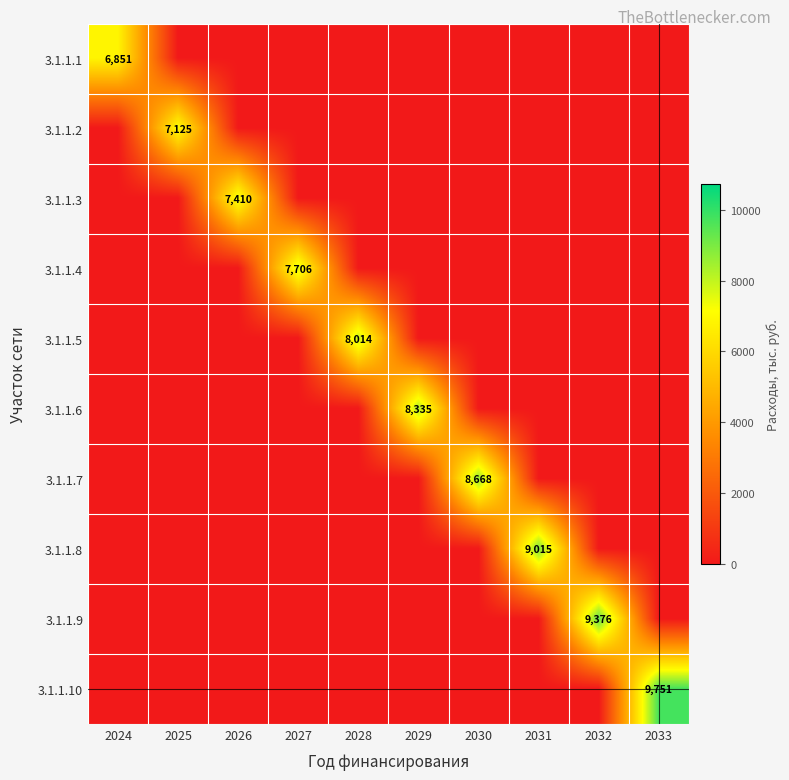

The 3.1.1.9 series shows 12291 at 2032. True or false?

False